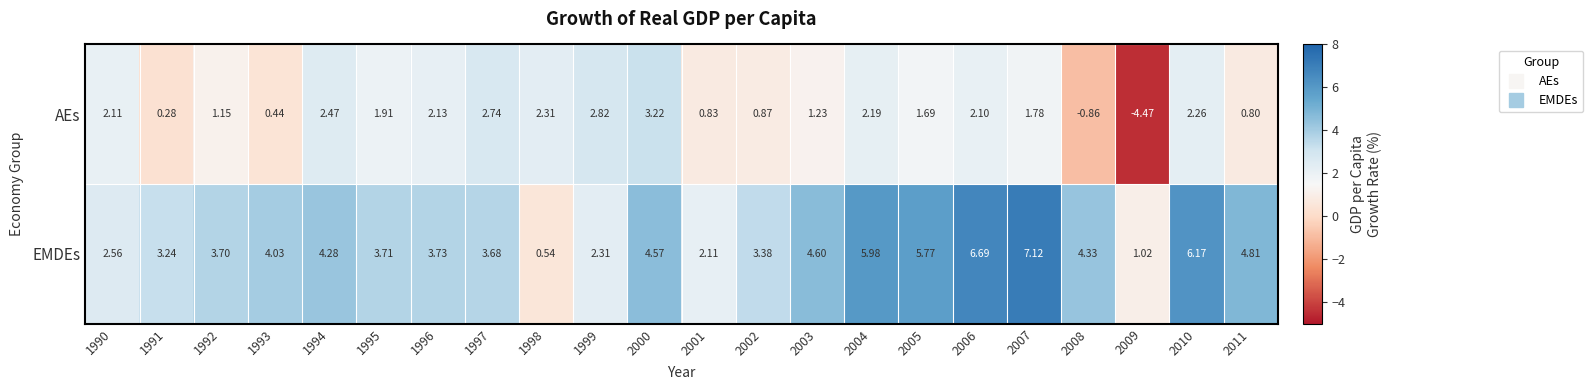

Which series changed the most between 1991 and 2006?

EMDEs